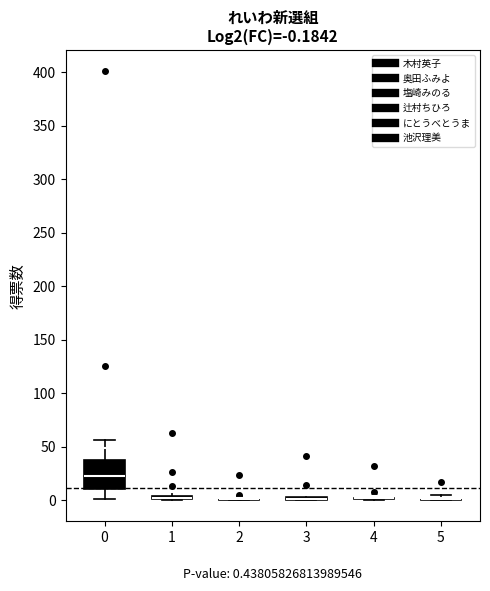

Which box is the tallest, from its lower edge to its upper edge?

0